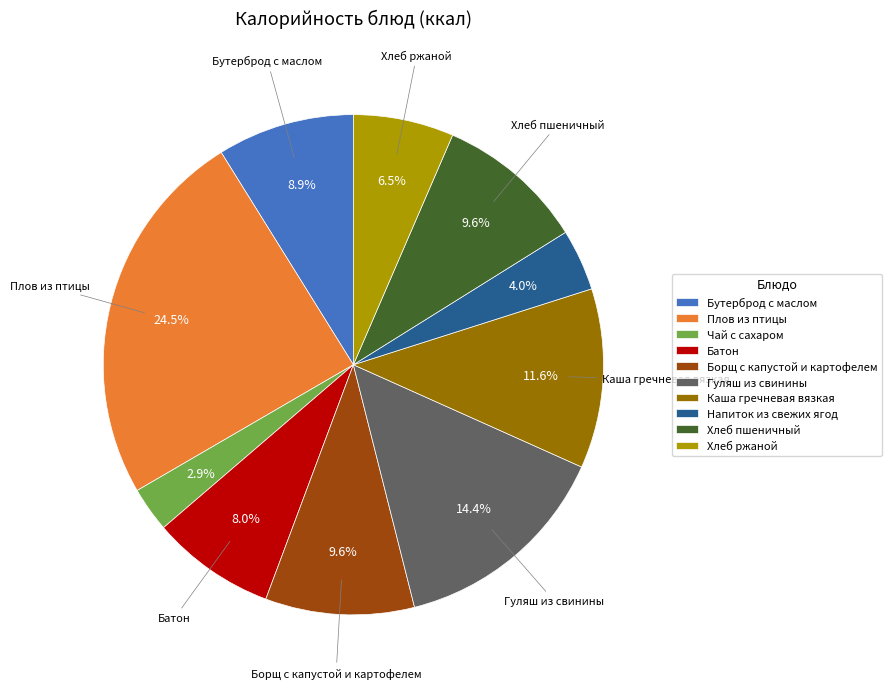

Which slice is the largest?

Плов из птицы